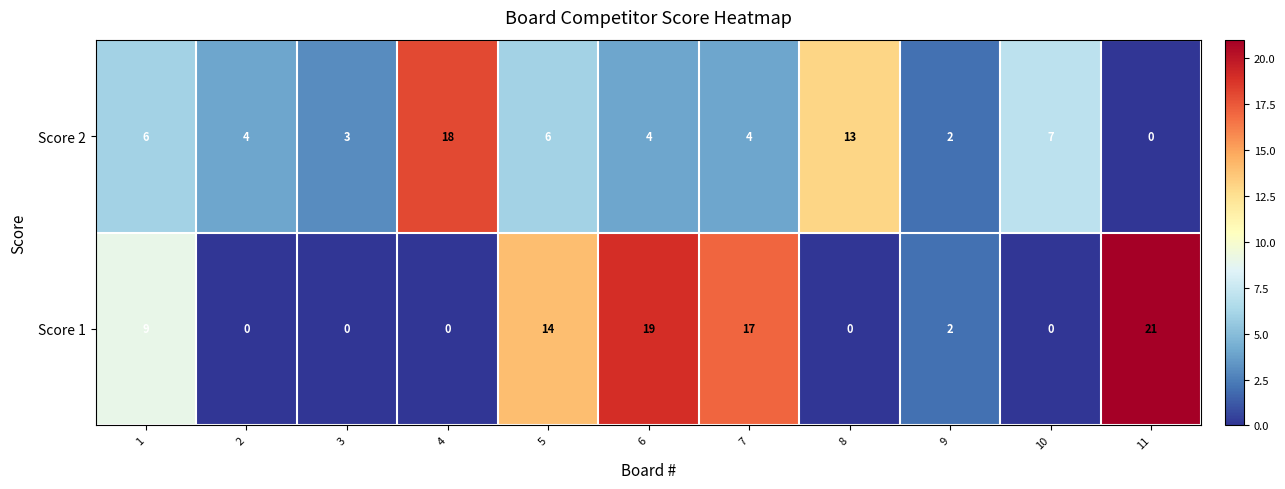

How many data points in Score 2 are less than 4?

3